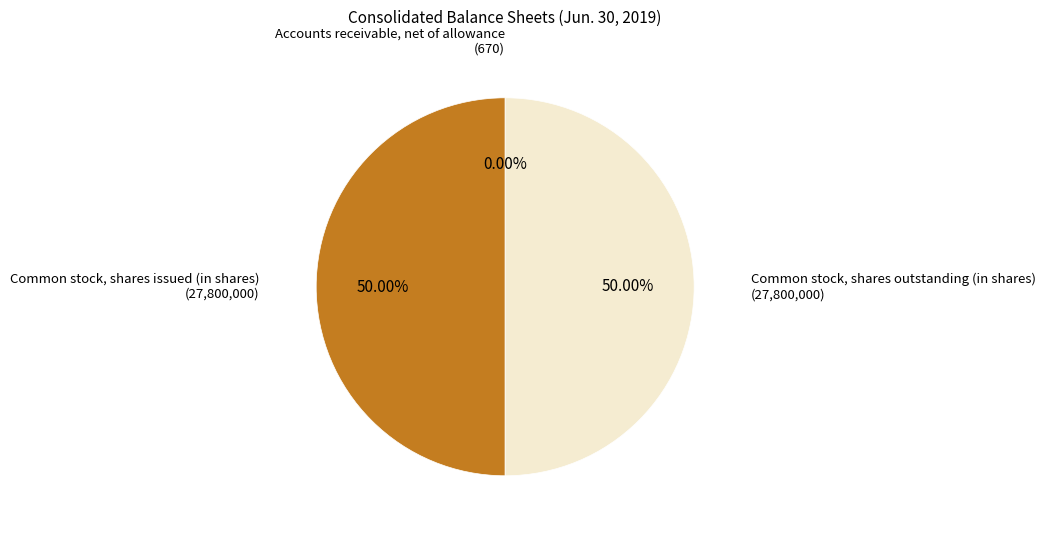

What is the ratio of the value at Common stock, shares outstanding (in shares) to the value at Common stock, shares issued (in shares)?

1.0